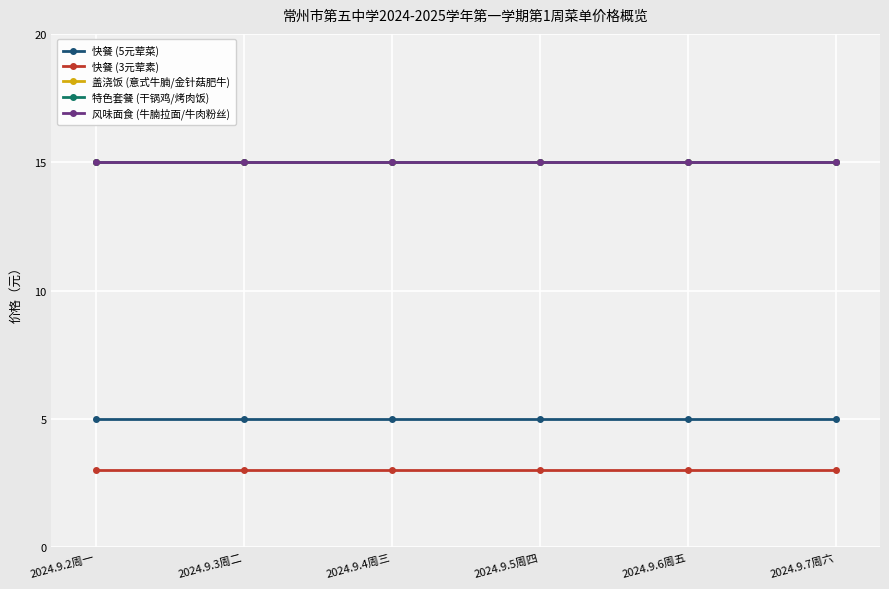

At how many categories does at least one series exceed 8?

6